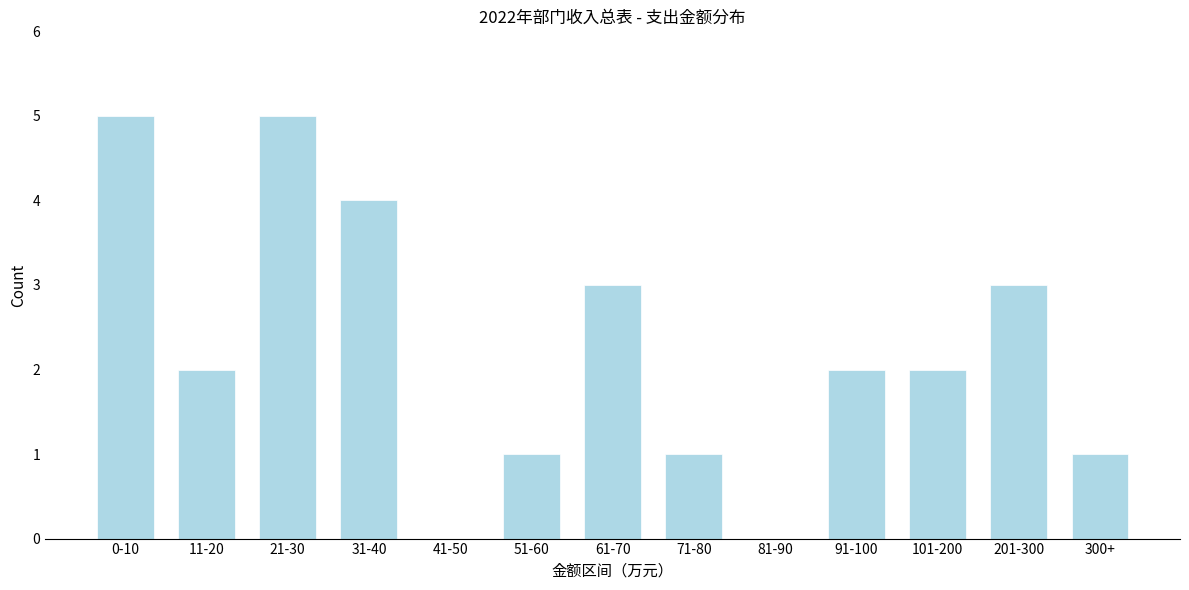

Reading right to left, extract all data points from this chart.

300+=1	201-300=3	101-200=2	91-100=2	81-90=0	71-80=1	61-70=3	51-60=1	41-50=0	31-40=4	21-30=5	11-20=2	0-10=5